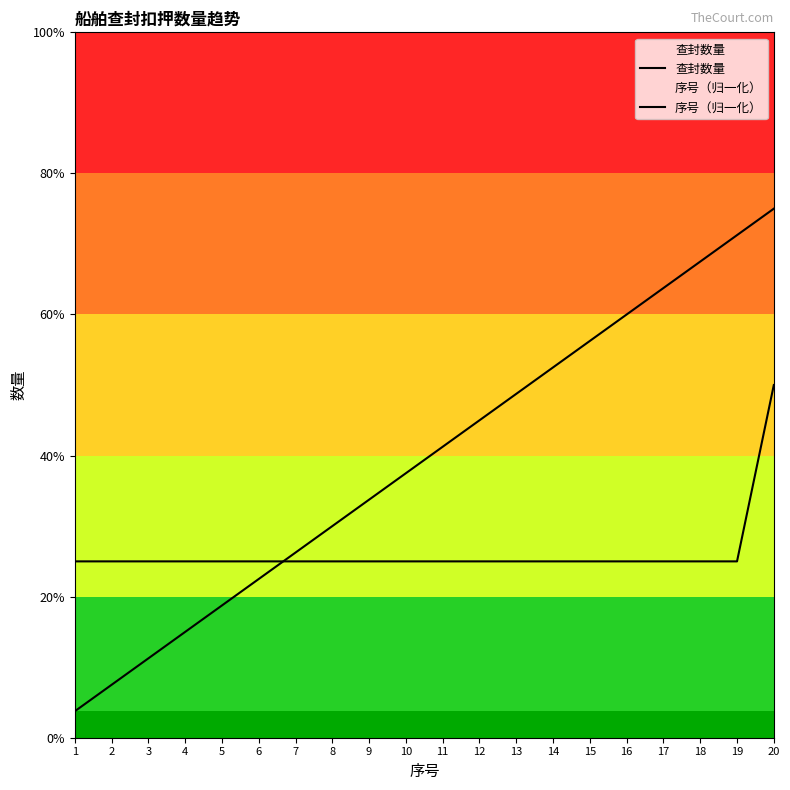

True or false: 序号（归一化） has more than 0 interior local peaks.

False